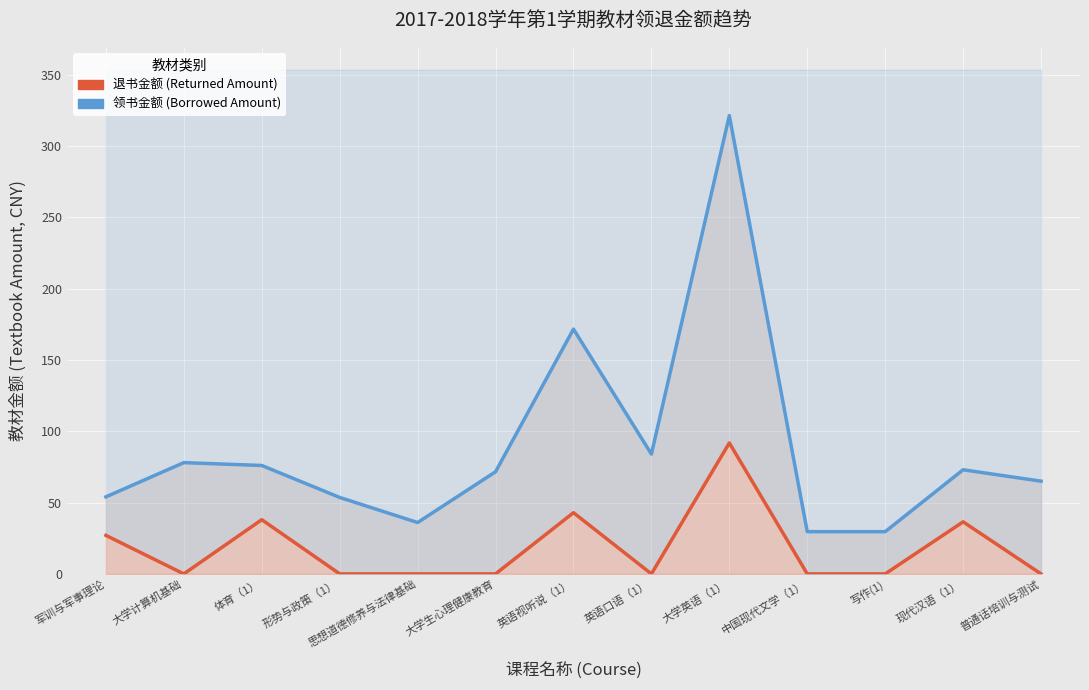

What is the difference between the maximum and second lowest values in the 领书金额 (Borrowed Amount) series?

291.7